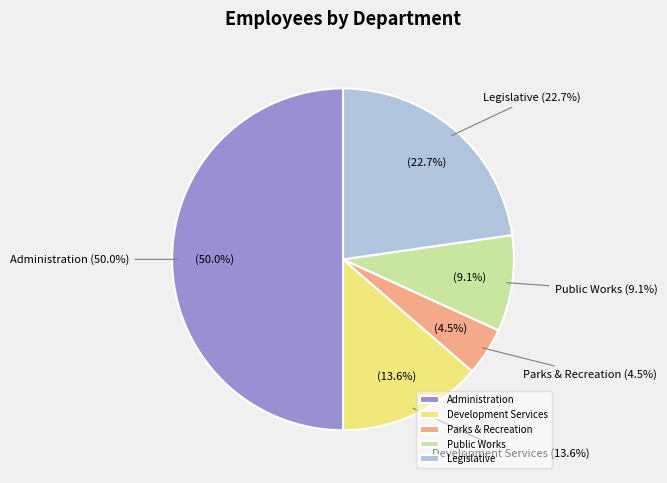

What is the ratio of the value at Parks & Recreation to the value at Development Services?

0.3